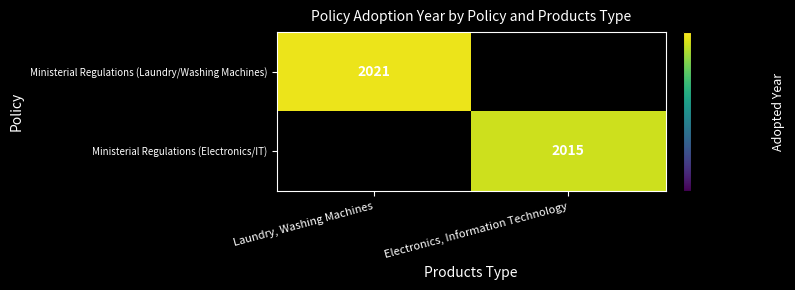

The Ministerial Regulations (Electronics/IT) series shows 3559 at Electronics, Information Technology. True or false?

False